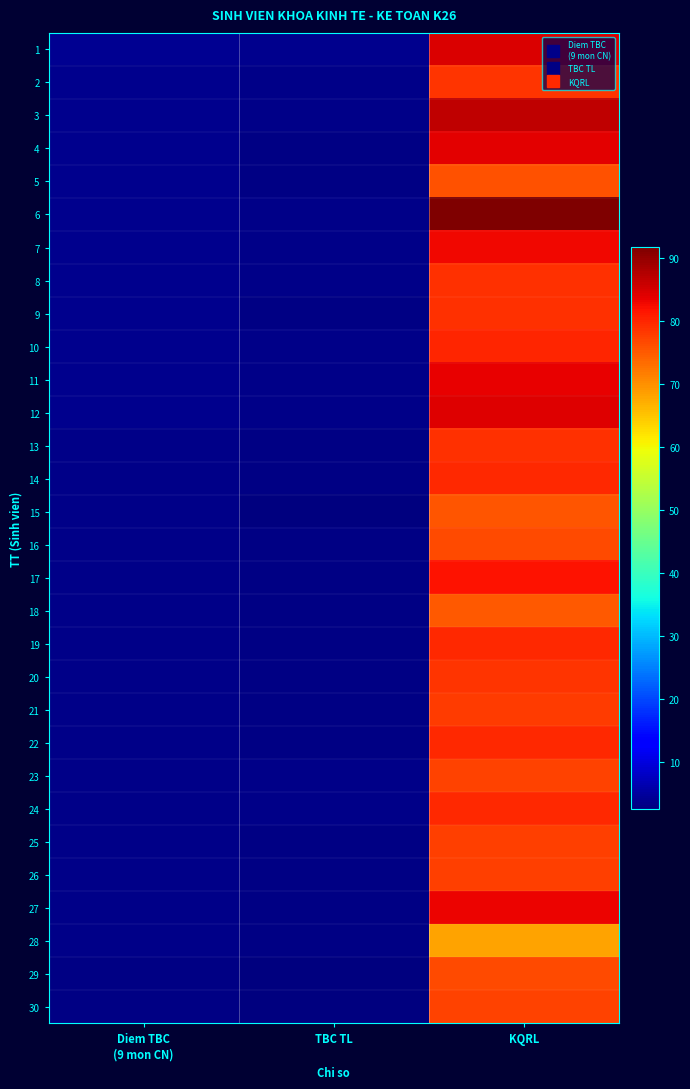

Reading left to right, what are all the values shown in this chart?

1: Diem TBC
(9 mon CN)=4.0	TBC TL=3.8	KQRL=84.7
2: Diem TBC
(9 mon CN)=3.9	TBC TL=3.3	KQRL=78.7
3: Diem TBC
(9 mon CN)=3.8	TBC TL=3.6	KQRL=86.7
4: Diem TBC
(9 mon CN)=3.8	TBC TL=3.3	KQRL=83.7
5: Diem TBC
(9 mon CN)=3.8	TBC TL=3.1	KQRL=75.7
6: Diem TBC
(9 mon CN)=3.8	TBC TL=3.5	KQRL=91.7
7: Diem TBC
(9 mon CN)=3.8	TBC TL=3.3	KQRL=82.9
8: Diem TBC
(9 mon CN)=3.8	TBC TL=3.3	KQRL=79.1
9: Diem TBC
(9 mon CN)=3.8	TBC TL=3.3	KQRL=78.9
10: Diem TBC
(9 mon CN)=3.7	TBC TL=3.3	KQRL=80.0
11: Diem TBC
(9 mon CN)=3.7	TBC TL=3.4	KQRL=83.4
12: Diem TBC
(9 mon CN)=3.6	TBC TL=3.3	KQRL=84.1
13: Diem TBC
(9 mon CN)=3.6	TBC TL=3.1	KQRL=78.9
14: Diem TBC
(9 mon CN)=3.5	TBC TL=3.2	KQRL=79.6
15: Diem TBC
(9 mon CN)=3.5	TBC TL=2.8	KQRL=75.6
16: Diem TBC
(9 mon CN)=3.5	TBC TL=3.2	KQRL=76.7
17: Diem TBC
(9 mon CN)=3.5	TBC TL=3.2	KQRL=81.7
18: Diem TBC
(9 mon CN)=3.5	TBC TL=3.0	KQRL=75.3
19: Diem TBC
(9 mon CN)=3.4	TBC TL=3.1	KQRL=79.9
20: Diem TBC
(9 mon CN)=3.4	TBC TL=3.0	KQRL=78.6
21: Diem TBC
(9 mon CN)=3.4	TBC TL=3.2	KQRL=77.9
22: Diem TBC
(9 mon CN)=3.4	TBC TL=3.0	KQRL=79.6
23: Diem TBC
(9 mon CN)=3.4	TBC TL=3.4	KQRL=77.4
24: Diem TBC
(9 mon CN)=3.4	TBC TL=3.3	KQRL=79.7
25: Diem TBC
(9 mon CN)=3.4	TBC TL=3.0	KQRL=77.6
26: Diem TBC
(9 mon CN)=3.4	TBC TL=3.1	KQRL=77.7
27: Diem TBC
(9 mon CN)=3.3	TBC TL=3.1	KQRL=83.1
28: Diem TBC
(9 mon CN)=3.3	TBC TL=3.2	KQRL=68.1
29: Diem TBC
(9 mon CN)=3.2	TBC TL=2.6	KQRL=76.7
30: Diem TBC
(9 mon CN)=3.2	TBC TL=2.9	KQRL=77.4